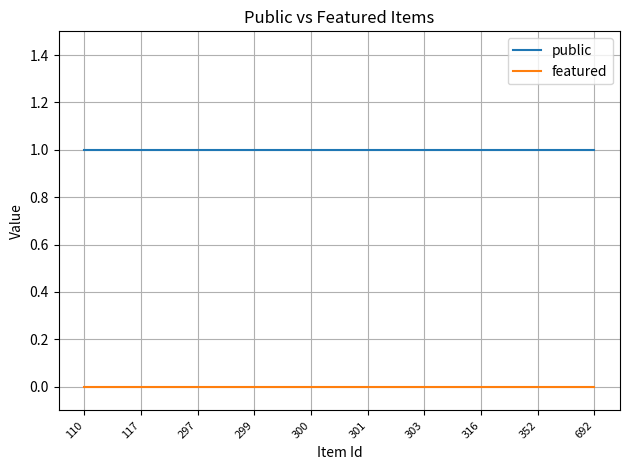

What is the total value across all series at 352?

1